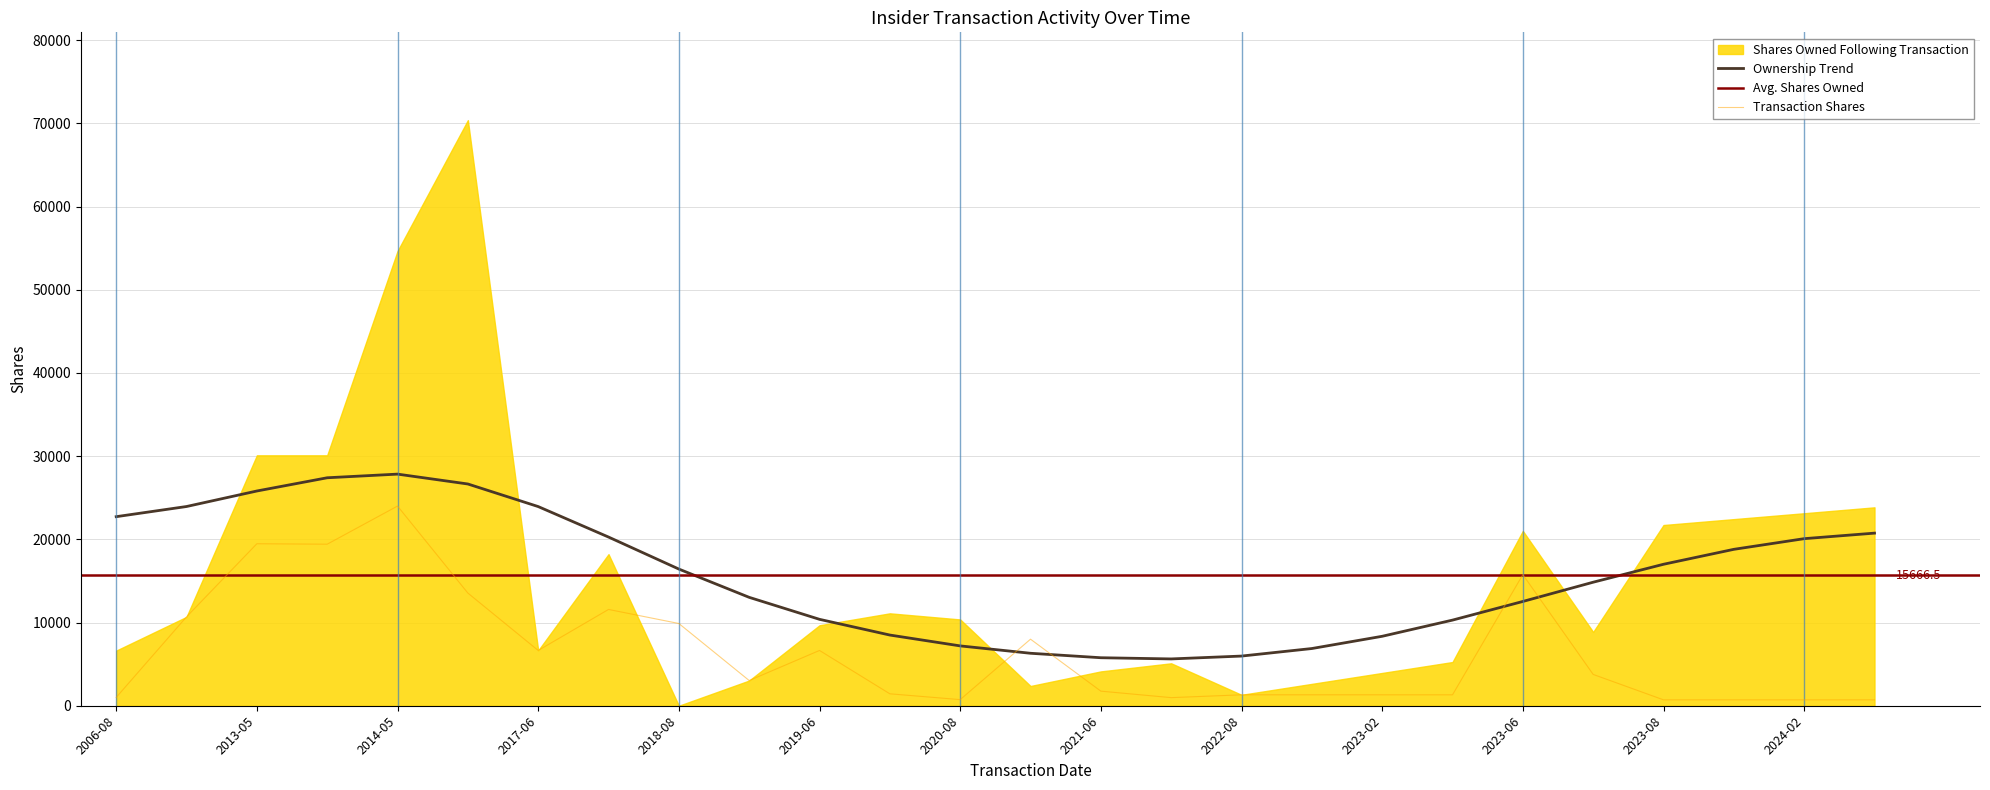

Is the value of Ownership Trend at 2017-06 greater than the value of Transaction Shares at 2013-05?

Yes